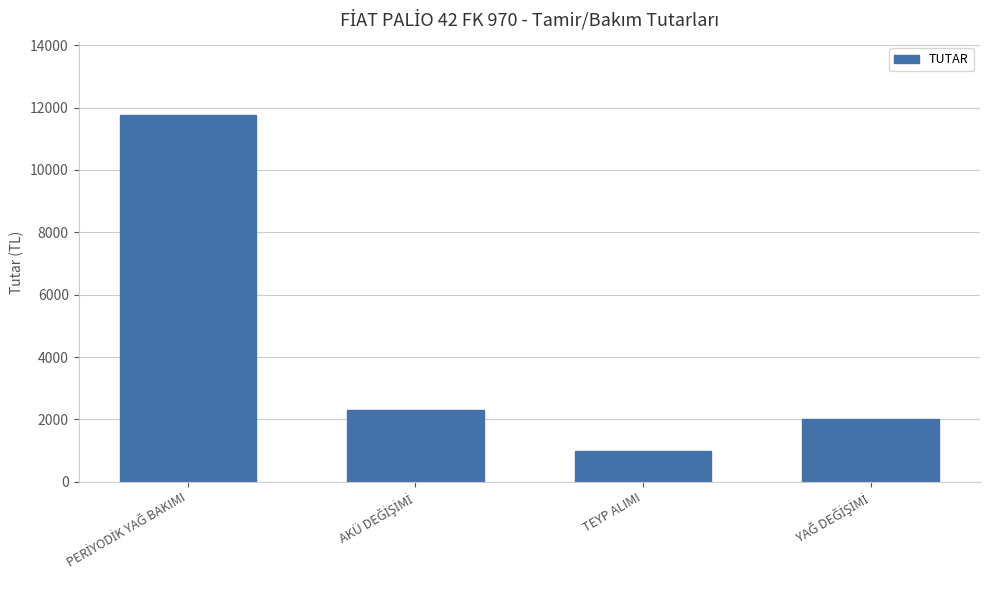

Reading left to right, list all the values displayed in this chart.

11750	2300	1000	2000